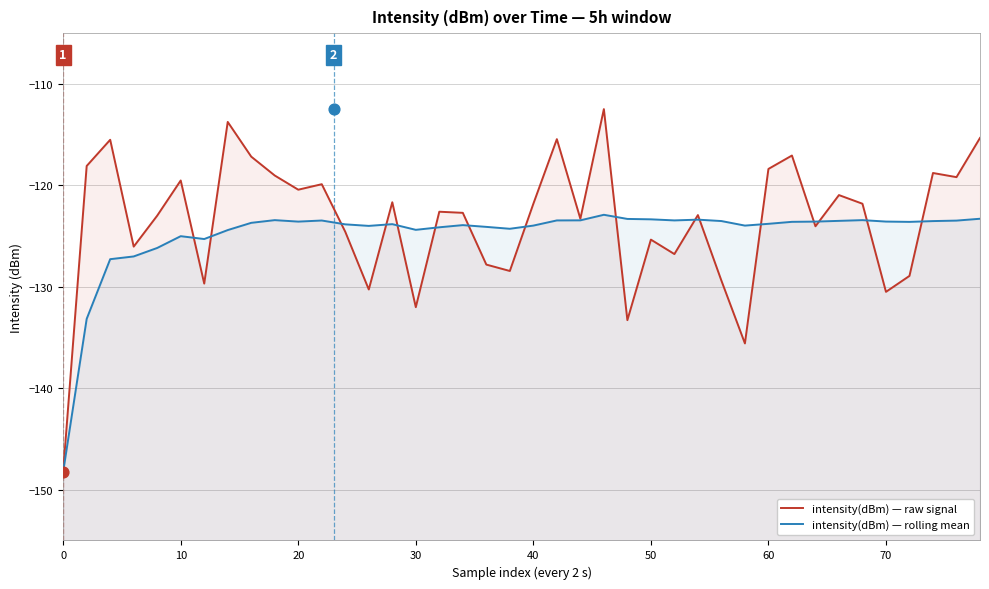

Which series contains the lowest Y value?

intensity(dBm) — raw signal